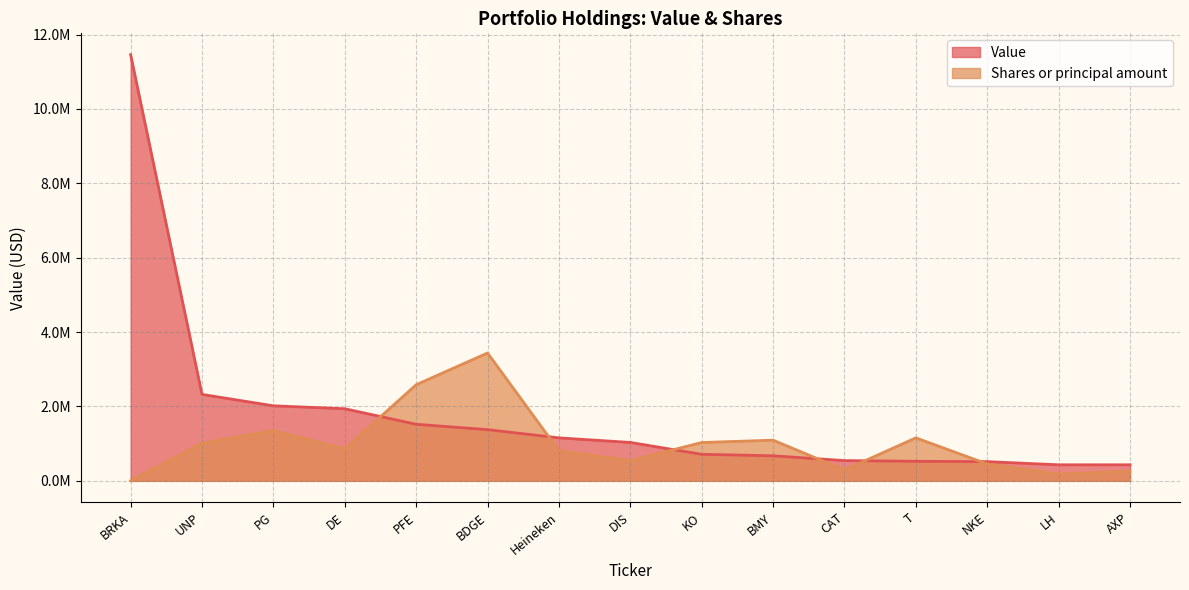

What is the label of the 2nd point from the left?

UNP